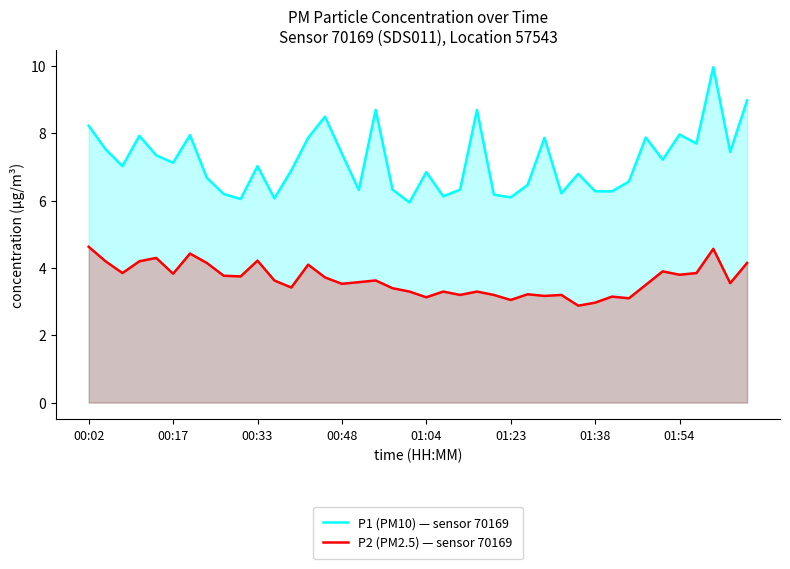

What is the minimum value shown in the chart?

2.9